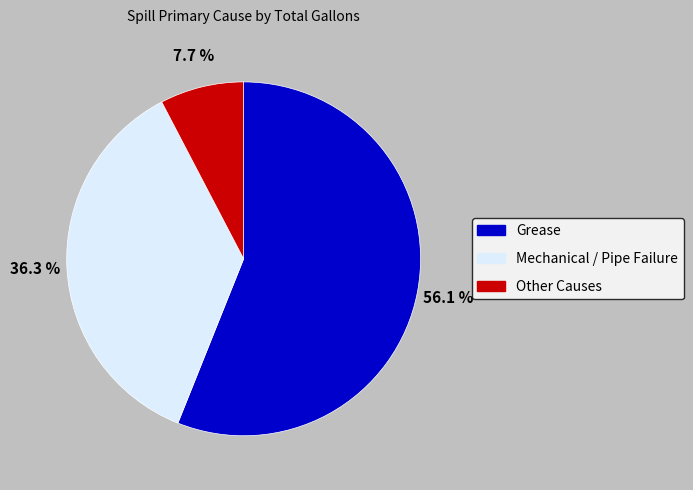

Is there a majority slice in this chart?

Yes